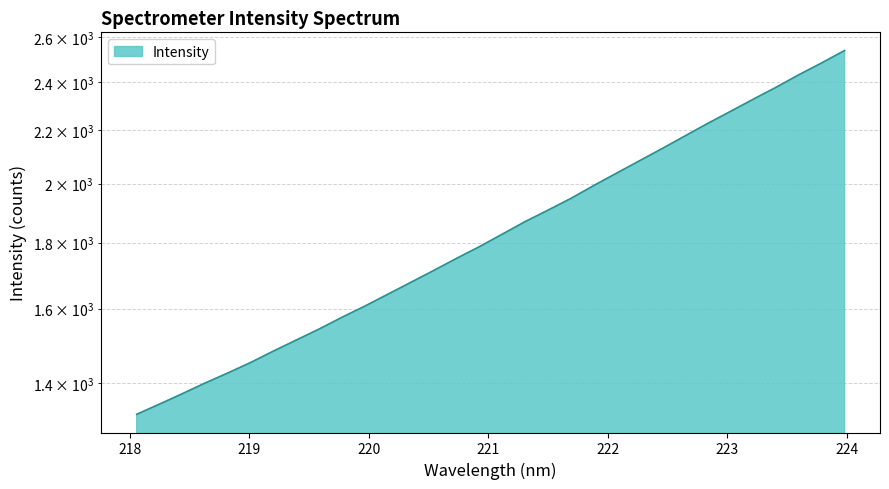

What is the average value?

1851.6